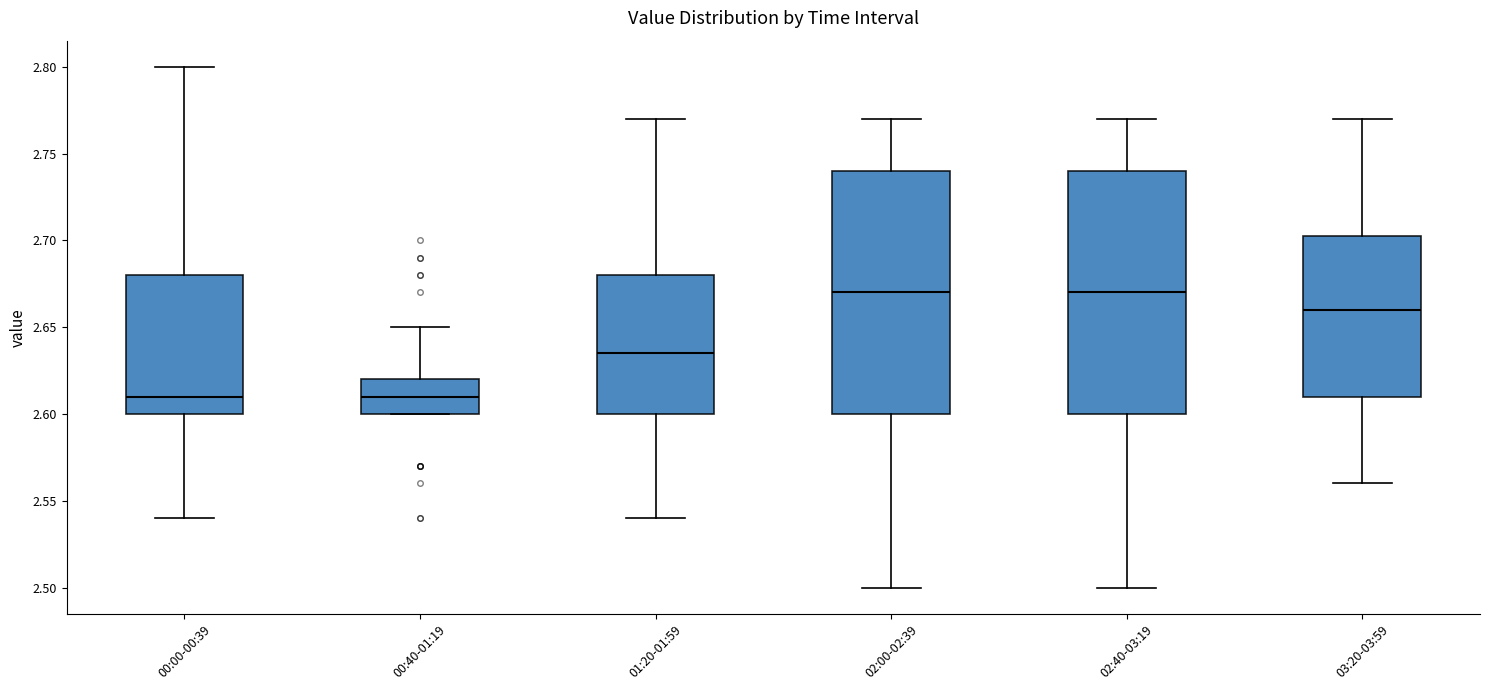

Reading left to right, read every box against the y-axis: the position of its median line, the range the box covers, and the ends of its whiskers. The values are not printed on the chart, so give them approximately, as read against the axis.

00:00-00:39: median 2.610, box 2.600 to 2.680, whiskers 2.540 to 2.800
00:40-01:19: median 2.610, box 2.600 to 2.620, whiskers 2.600 to 2.650
01:20-01:59: median 2.635, box 2.600 to 2.680, whiskers 2.540 to 2.770
02:00-02:39: median 2.670, box 2.600 to 2.740, whiskers 2.500 to 2.770
02:40-03:19: median 2.670, box 2.600 to 2.740, whiskers 2.500 to 2.770
03:20-03:59: median 2.660, box 2.610 to 2.705, whiskers 2.560 to 2.770